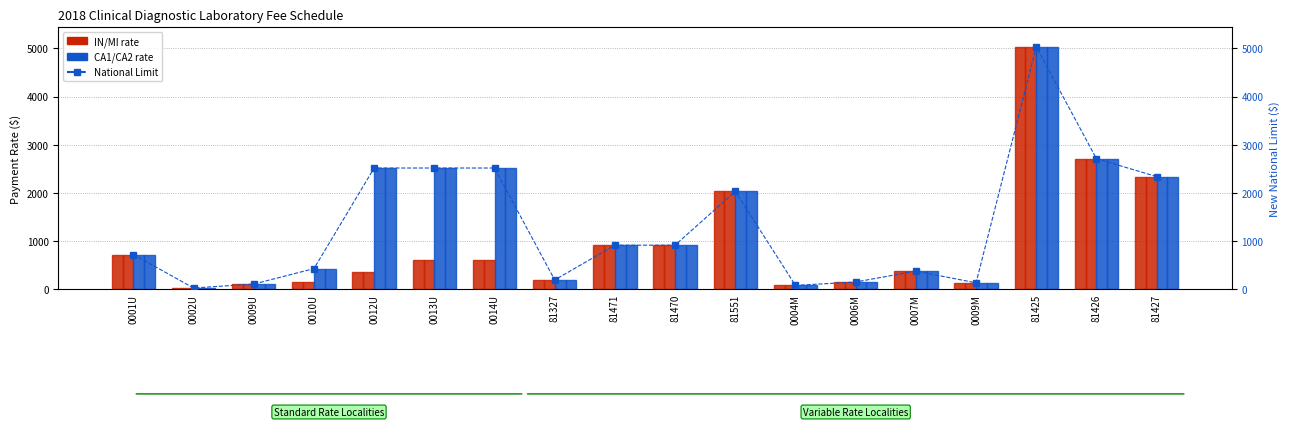

Reading left to right, list all the values displayed in this chart.

IN (col_33): 720.0	25.0	107.0	142.0	349.0	600.2	600.2	192.0	914.0	914.0	2030.0	79.0	150.0	375.0	132.9	5031.2	2709.9	2337.7
MI (col_34): 720.0	25.0	107.0	142.0	349.0	600.2	600.2	192.0	914.0	914.0	2030.0	79.0	150.0	375.0	132.9	5031.2	2709.9	2337.7
CA1 (col_3): 720.0	25.0	107.0	427.3	2515.6	2515.6	2515.6	192.0	914.0	914.0	2030.0	79.0	150.0	375.0	132.9	5031.2	2709.9	2337.7
CA2 (col_4): 720.0	25.0	107.0	427.3	2515.6	2515.6	2515.6	192.0	914.0	914.0	2030.0	79.0	150.0	375.0	132.9	5031.2	2709.9	2337.7
National Limit: 720.0	25.0	107.0	427.3	2515.6	2515.6	2515.6	192.0	914.0	914.0	2030.0	79.0	150.0	375.0	132.9	5031.2	2709.9	2337.7